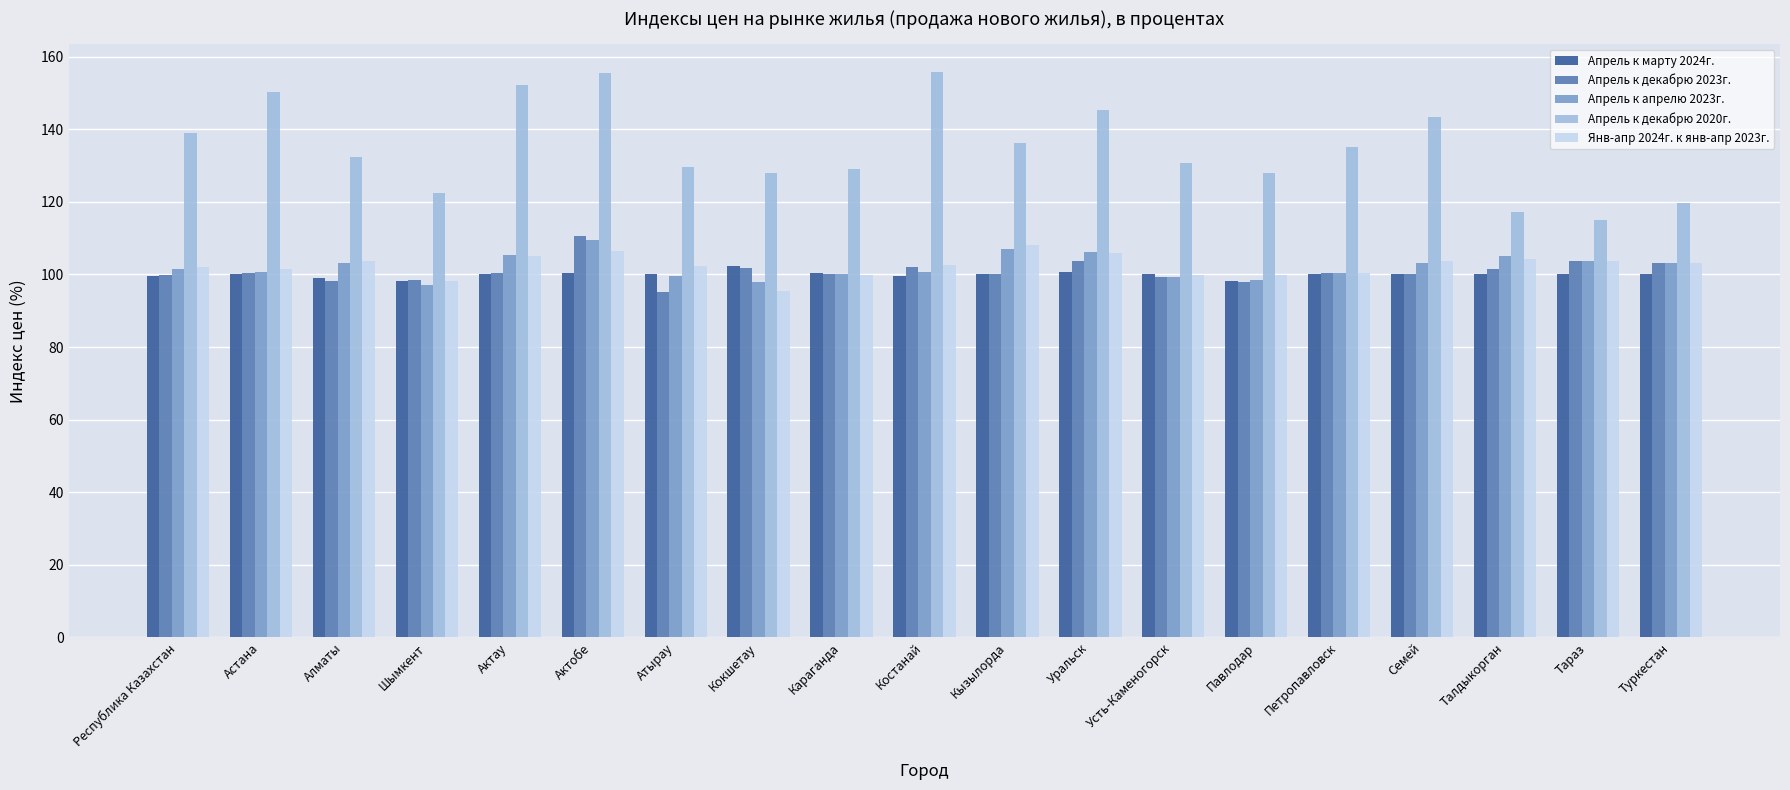

Is the value of Апрель к марту 2024г. at Кокшетау greater than the value of Апрель к декабрю 2020г. at Тараз?

No